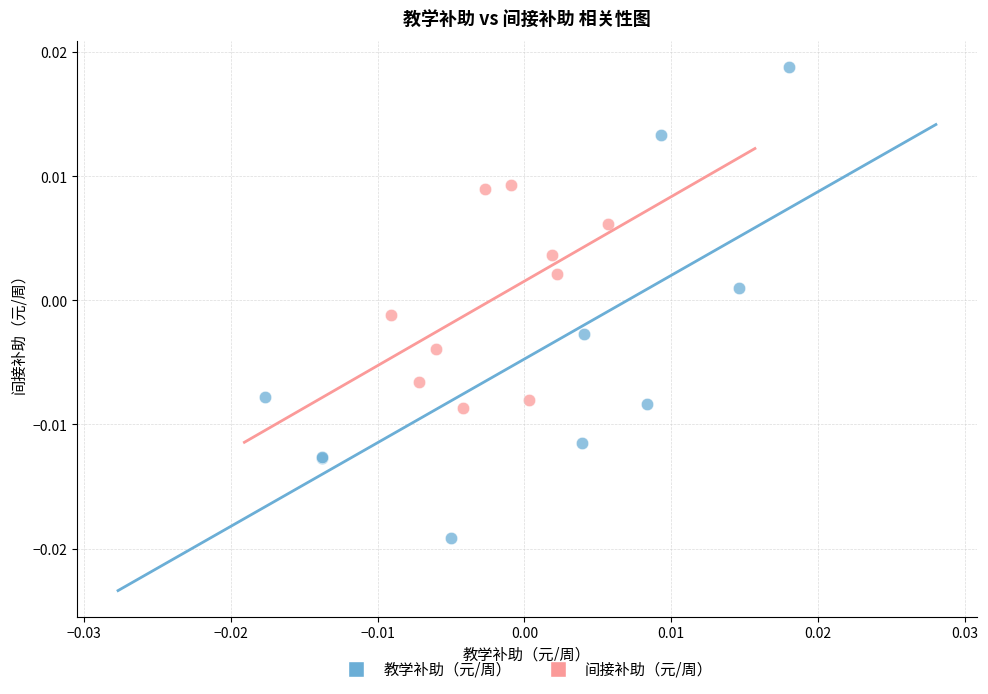

What are all the series names shown in the legend?

教学补助（元/周）, 间接补助（元/周）